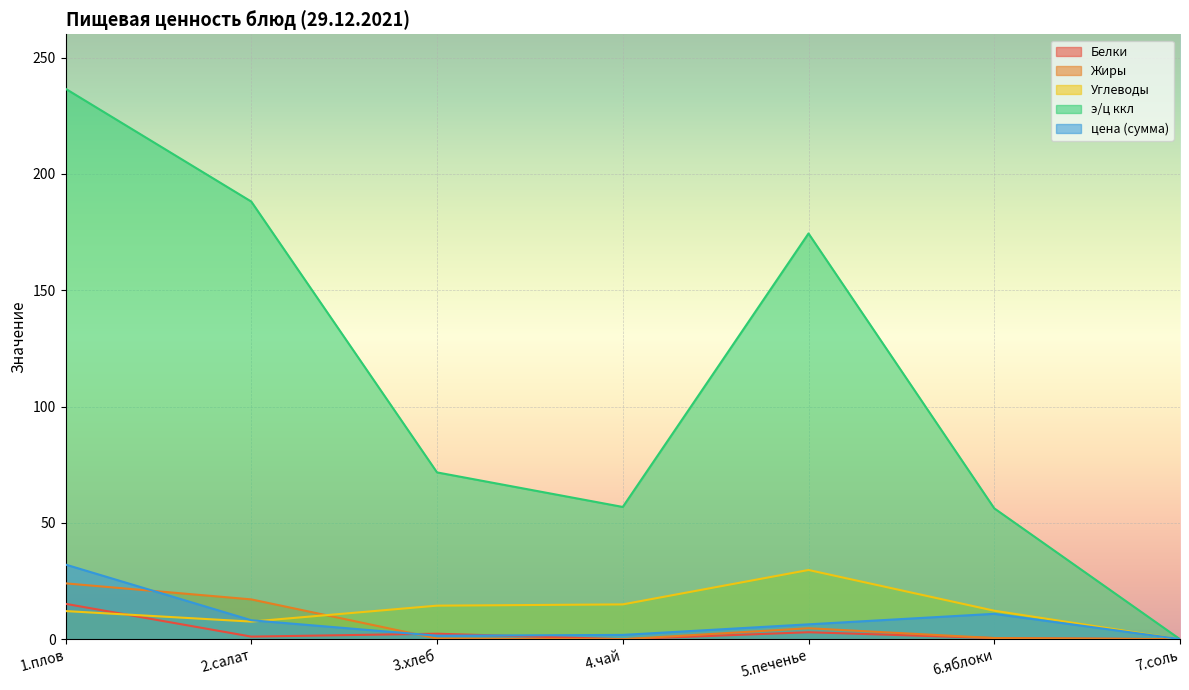

How many data points in Жиры are above 0?

5